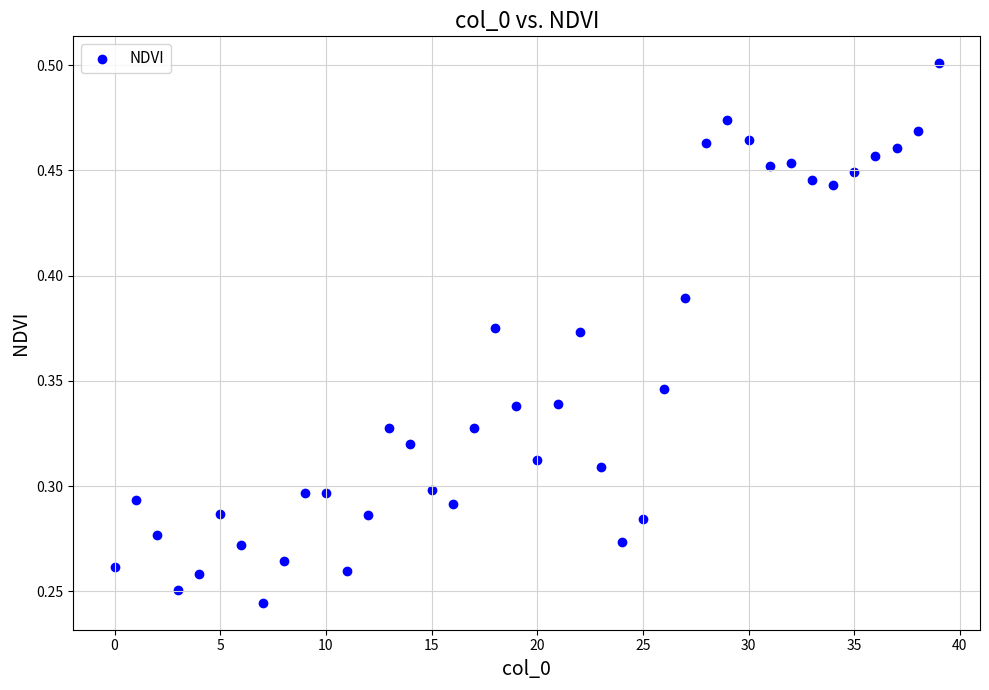

How many points are shown in the scatter plot?

40